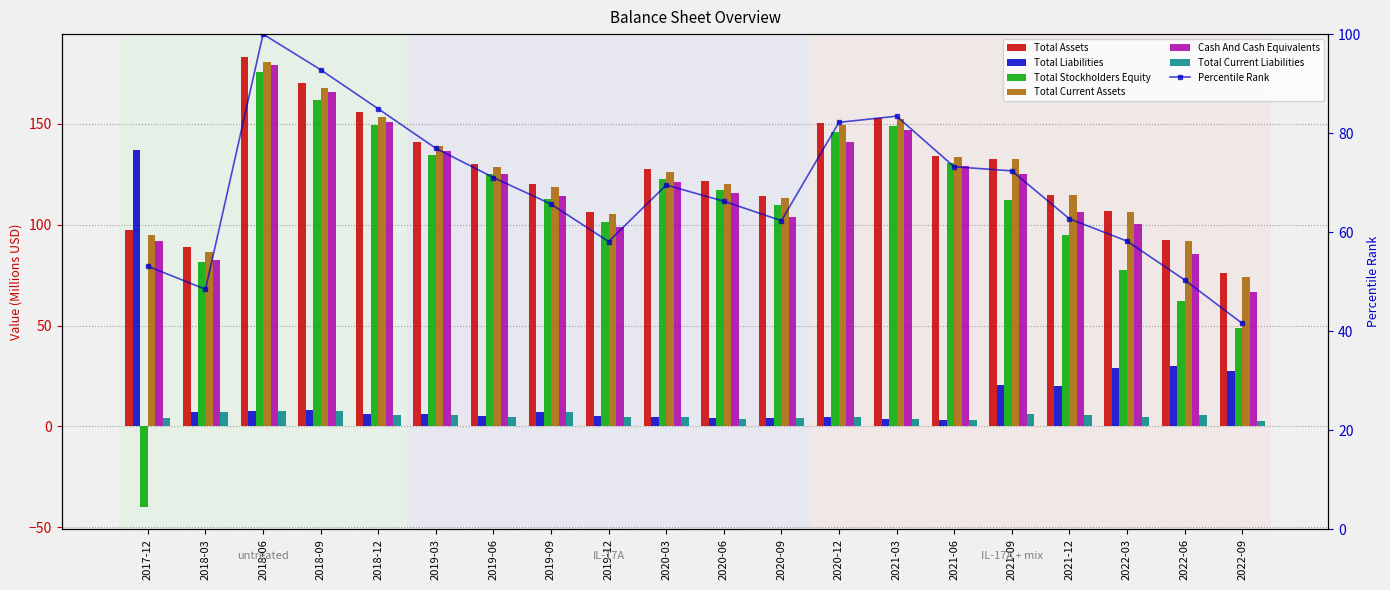

What is the average value of the Total Current Liabilities series?

5.2